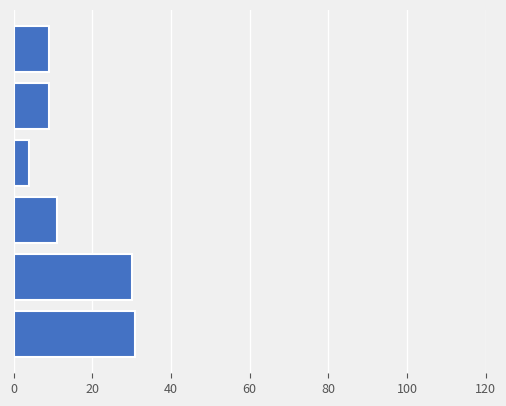

Reading bottom to top, what are all the values shown in this chart?

31	30	11	4	9	9